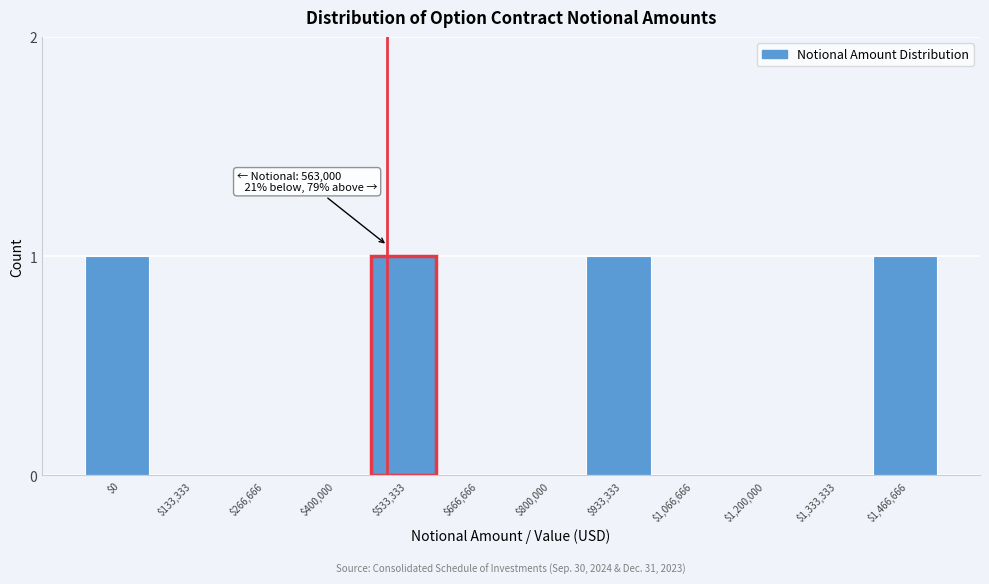

What is the sum of all values?

4